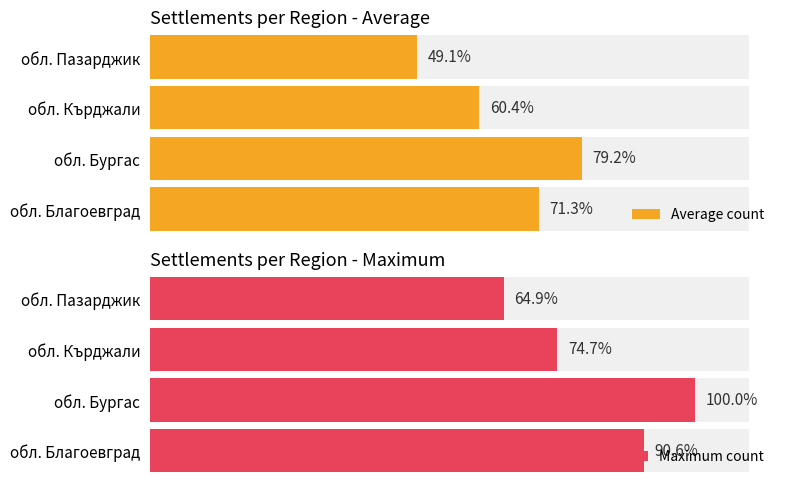

How many bars are there in each group?

2